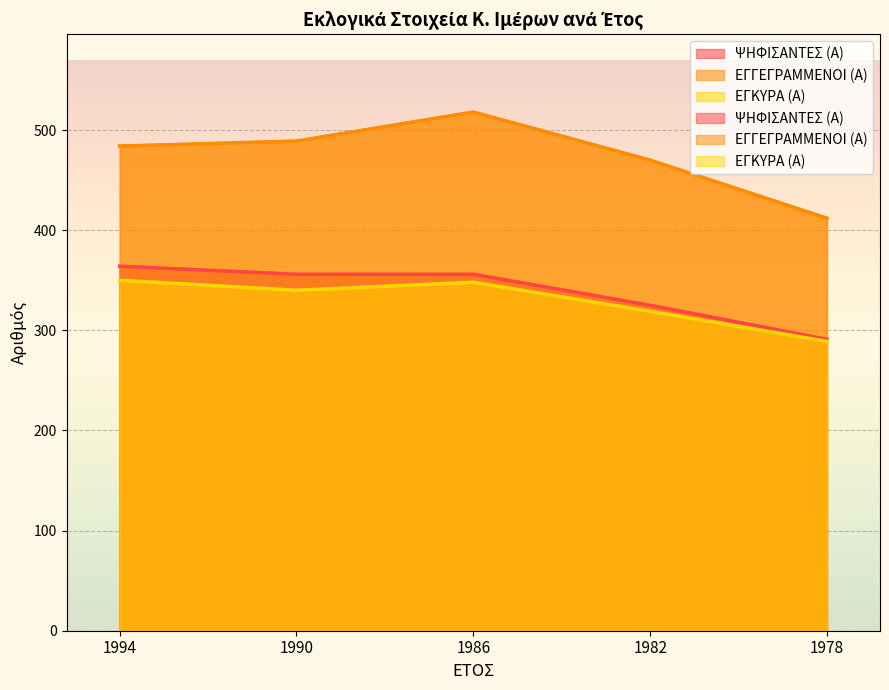

How many data points in ΕΓΓΕΓΡΑΜΜΕΝΟΙ (Α) are less than 484?

2